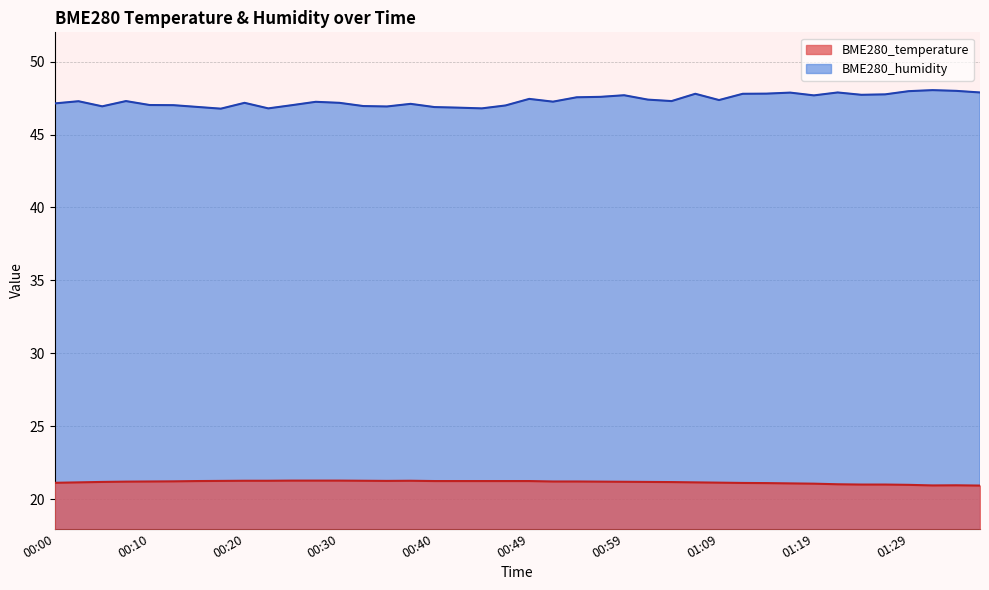

Reading left to right, transcribe all the data shown in this chart.

BME280_temperature: 21.1	21.2	21.2	21.2	21.2	21.2	21.3	21.3	21.3	21.3	21.3	21.3	21.3	21.3	21.3	21.3	21.3	21.3	21.3	21.3	21.3	21.2	21.2	21.2	21.2	21.2	21.2	21.2	21.1	21.1	21.1	21.1	21.1	21.0	21.0	21.0	21.0	21.0	21.0	20.9
BME280_humidity: 47.1	47.3	46.9	47.3	47.0	47.0	46.9	46.8	47.2	46.8	47.0	47.2	47.2	47.0	46.9	47.1	46.9	46.8	46.8	47.0	47.4	47.2	47.5	47.6	47.7	47.4	47.3	47.8	47.4	47.8	47.8	47.9	47.7	47.9	47.7	47.8	48.0	48.0	48.0	47.9